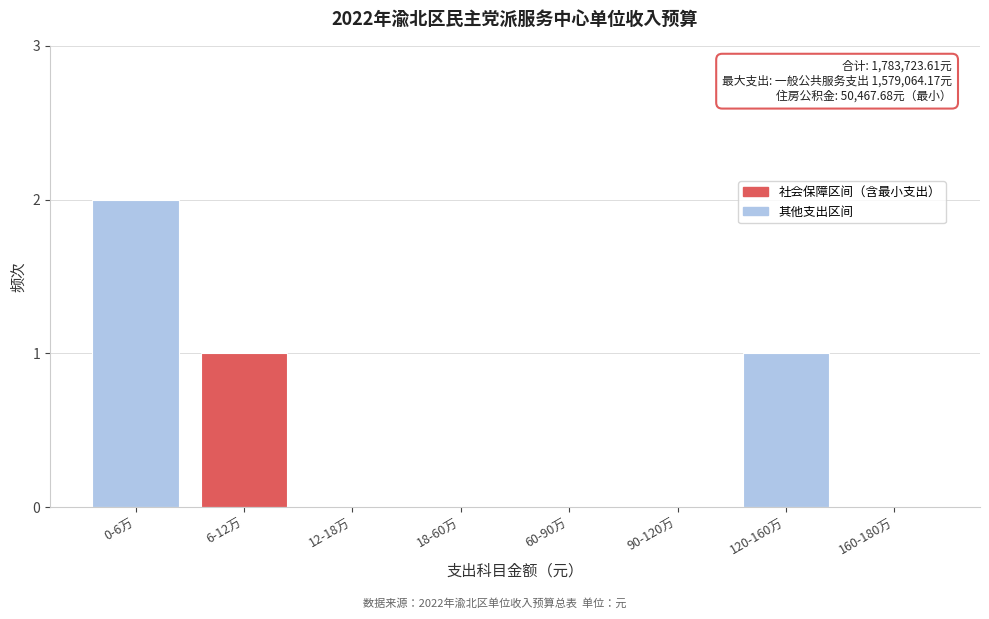

Reading right to left, list all the values displayed in this chart.

160-180万=0	120-160万=1	90-120万=0	60-90万=0	18-60万=0	12-18万=0	6-12万=1	0-6万=2